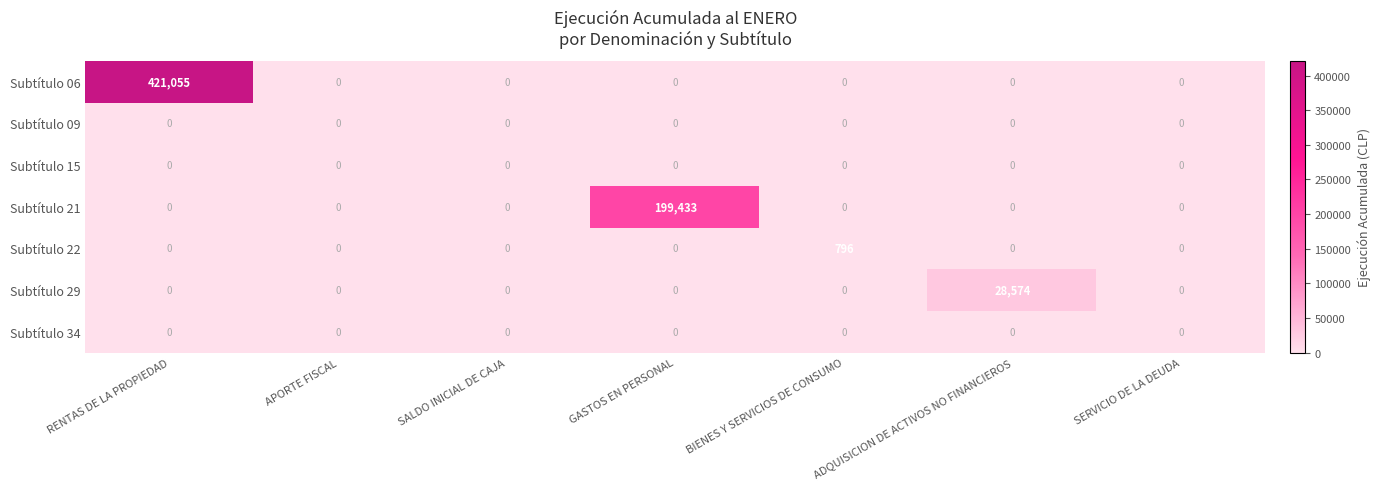

Between BIENES Y SERVICIOS DE CONSUMO and SERVICIO DE LA DEUDA, which series saw the biggest shift?

Subtítulo 22